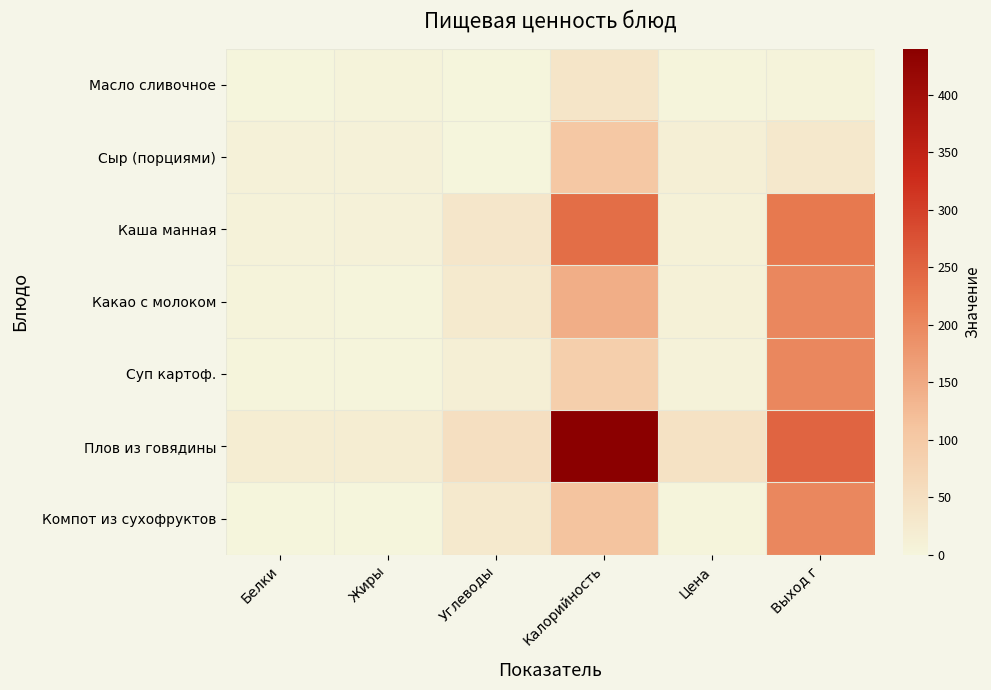

Reading left to right, what are all the values shown in this chart?

Масло сливочное: Белки=0.0	Жиры=4.1	Углеводы=0.0	Калорийность=37.4	Цена=2.9	Выход г=5.0
Сыр (порциями): Белки=7.7	Жиры=7.8	Углеводы=0.0	Калорийность=102.9	Цена=12.4	Выход г=30.0
Каша манная: Белки=6.8	Жиры=8.2	Углеводы=33.9	Калорийность=236.9	Цена=9.6	Выход г=220.0
Какао с молоком: Белки=3.6	Жиры=3.3	Углеводы=25.0	Калорийность=144.0	Цена=8.8	Выход г=200.0
Суп картоф.: Белки=1.8	Жиры=3.4	Углеводы=12.1	Калорийность=86.4	Цена=5.2	Выход г=200.0
Плов из говядины: Белки=18.9	Жиры=18.6	Углеводы=49.2	Калорийность=440.0	Цена=43.3	Выход г=250.0
Компот из сухофруктов: Белки=0.5	Жиры=0.0	Углеводы=27.0	Калорийность=110.0	Цена=2.8	Выход г=200.0